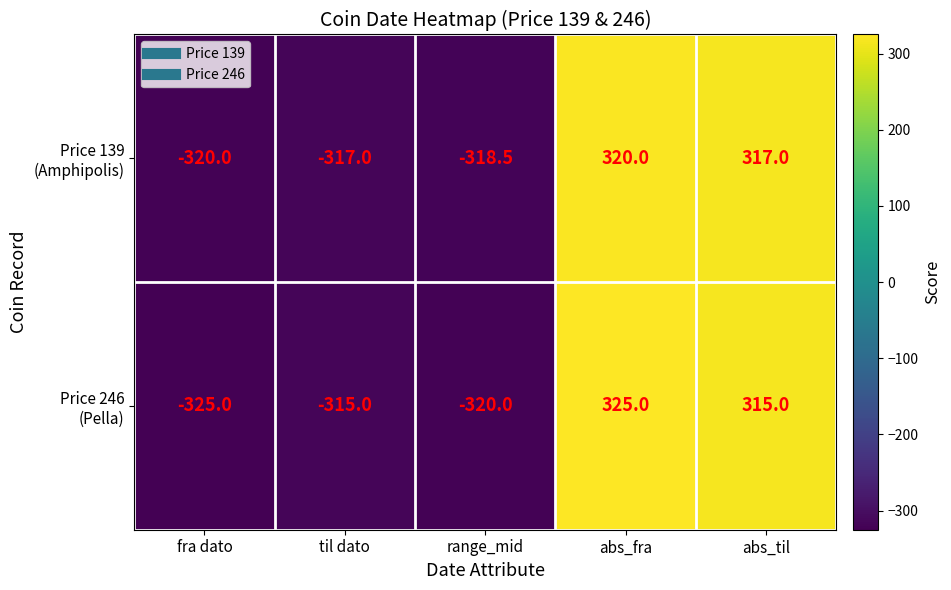

What is the greatest value displayed?

325.0